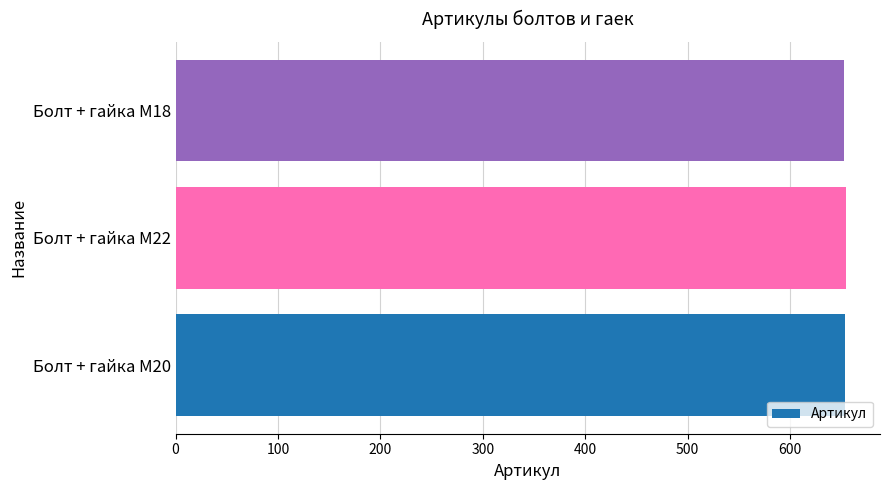

Is it true that the value at Болт + гайка M18 is 890?

False